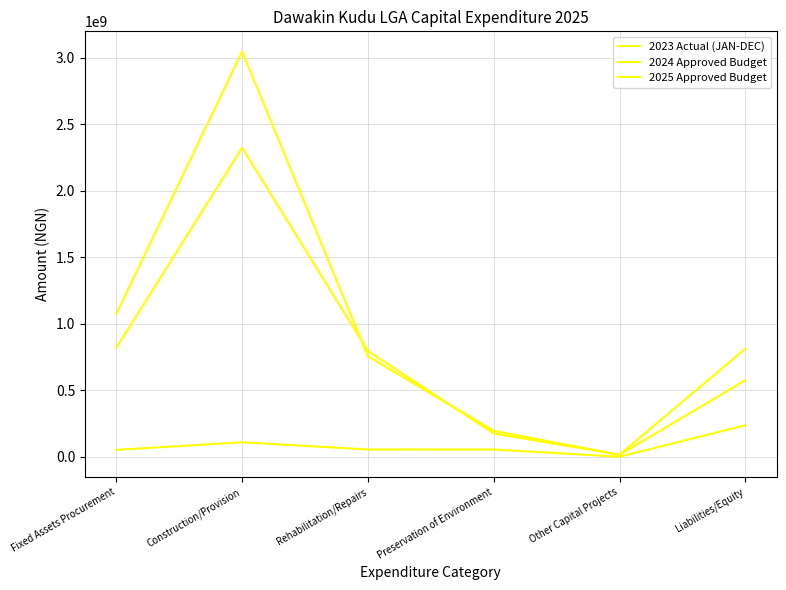

What is the average value of the 2025 Approved Budget series?

943463170.7